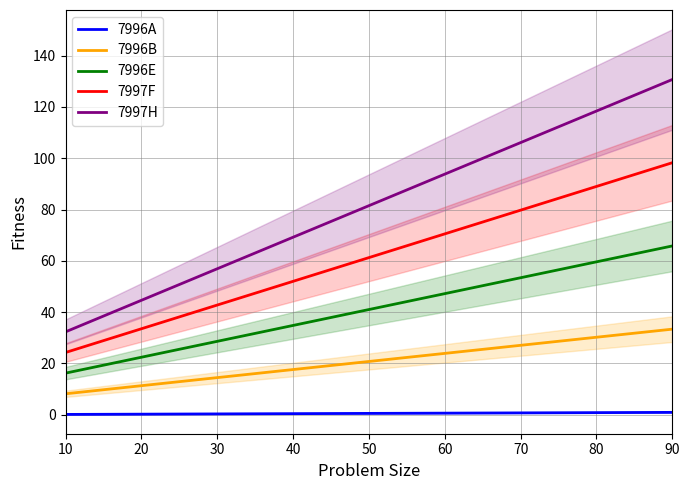

List the labels in order of 7996E value, largest first.

90, 80, 70, 60, 50, 40, 30, 20, 10